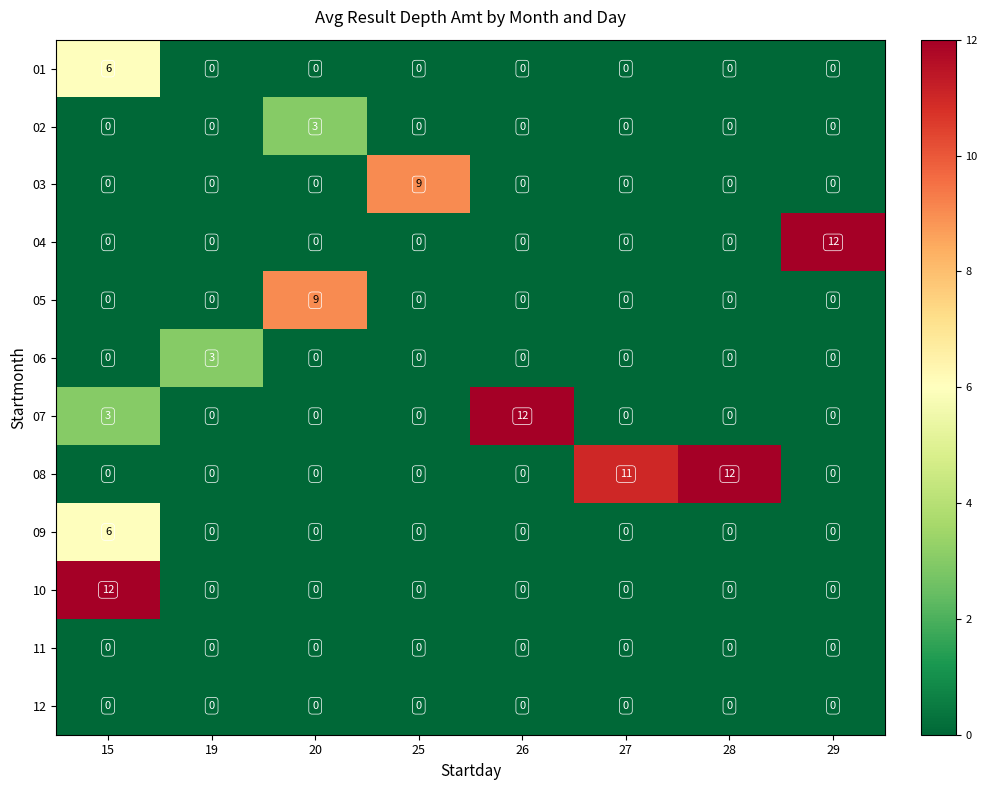

How many positive values does the 04 series have?

1